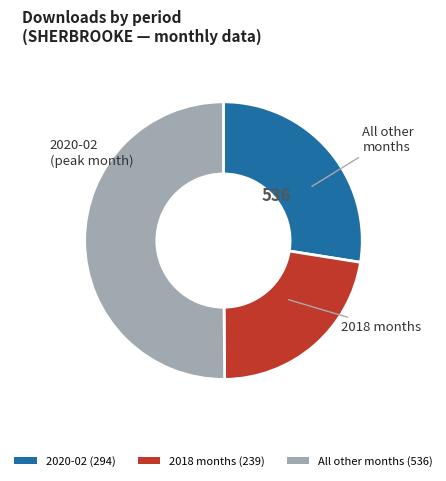

Approximately how many times larger is the value at 2020-02 (294) compared to 2018 months (239)?

1.2